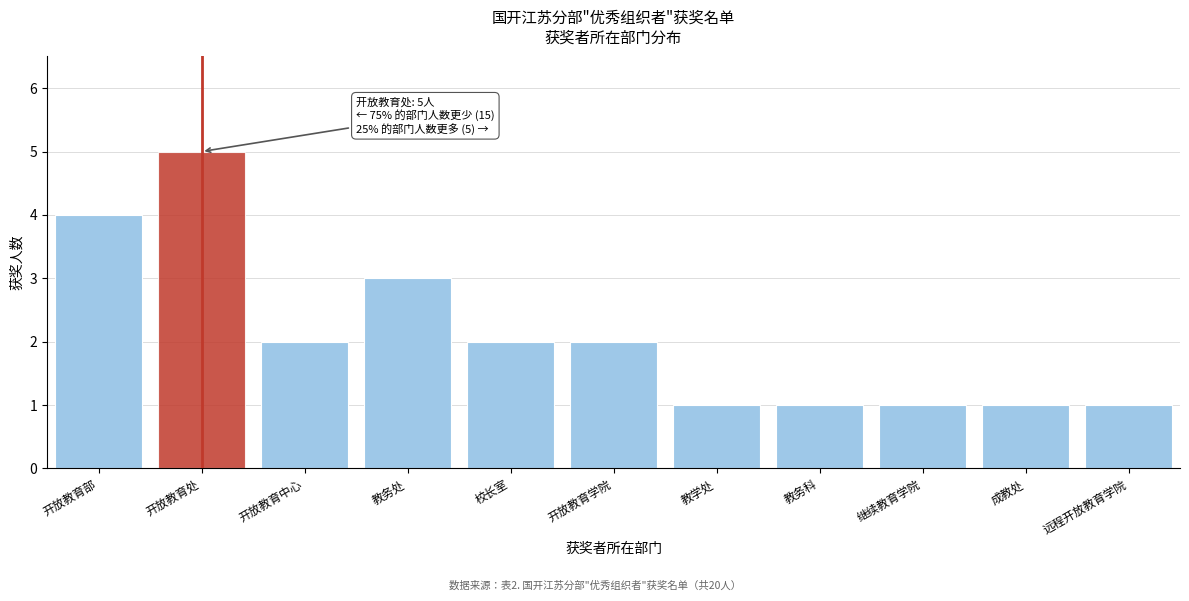

Reading left to right, extract all data points from this chart.

开放教育部=4	开放教育处=5	开放教育中心=2	教务处=3	校长室=2	开放教育学院=2	教学处=1	教务科=1	继续教育学院=1	成教处=1	远程开放教育学院=1